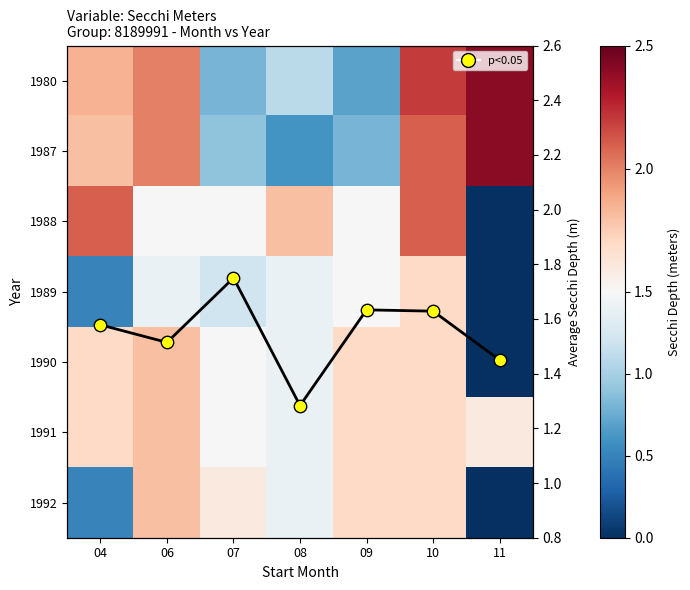

At which category is the sum across all series the highest?

10